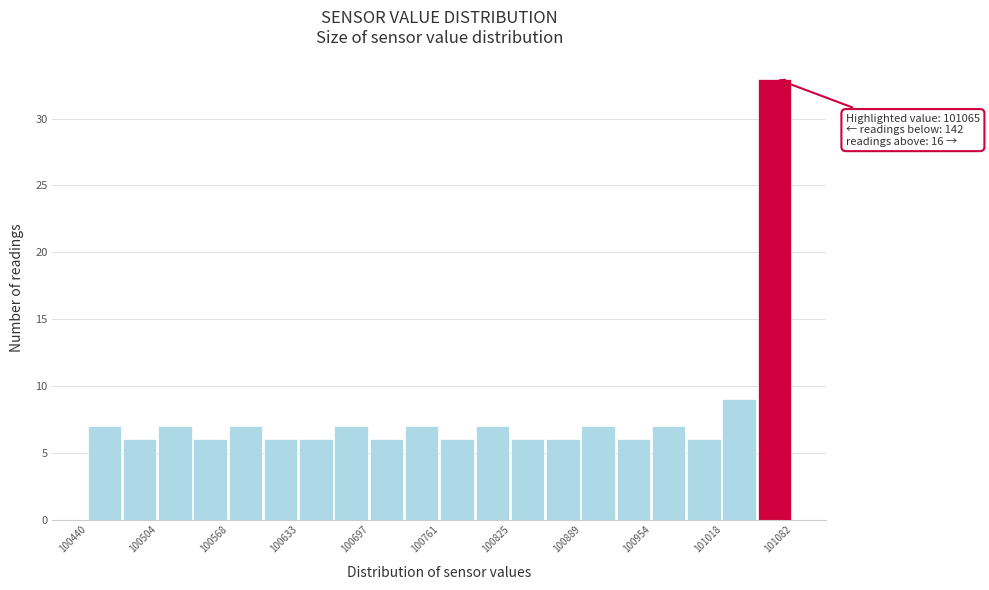

Read against the x-axis, roughly where is the centre of the tallest bar?

101070